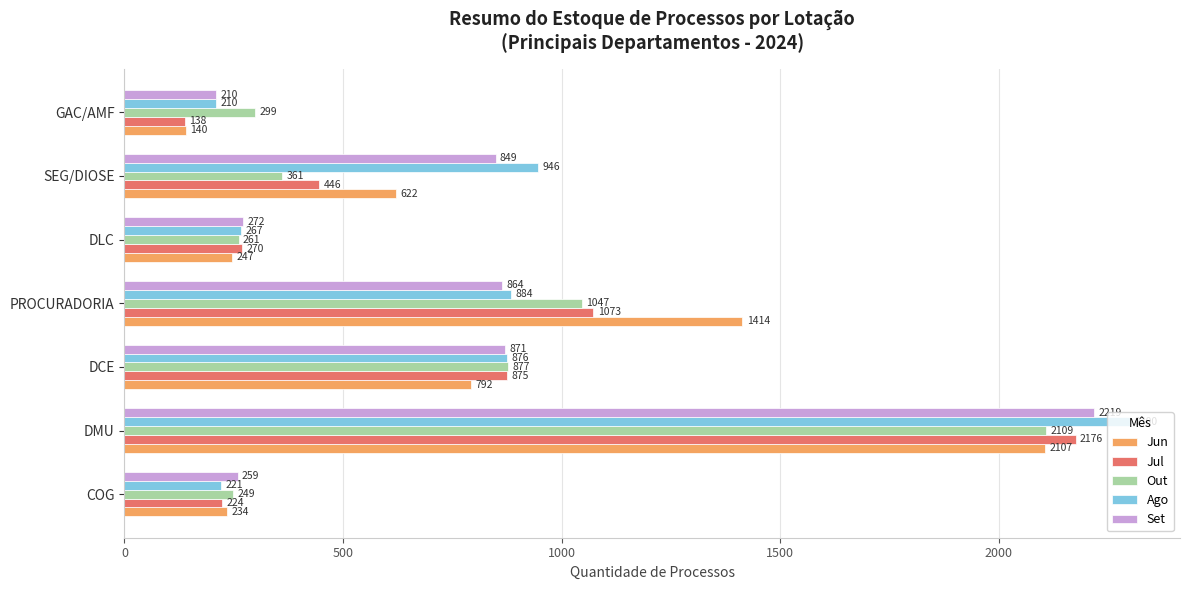

What is the maximum value for Jun?

2107